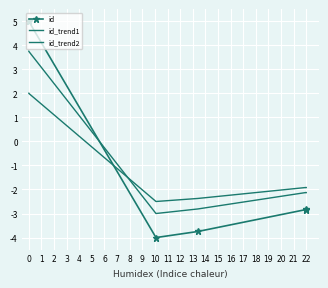

Which series ends up on top after the final intersection of id_trend1 and id_trend2?

id_trend2